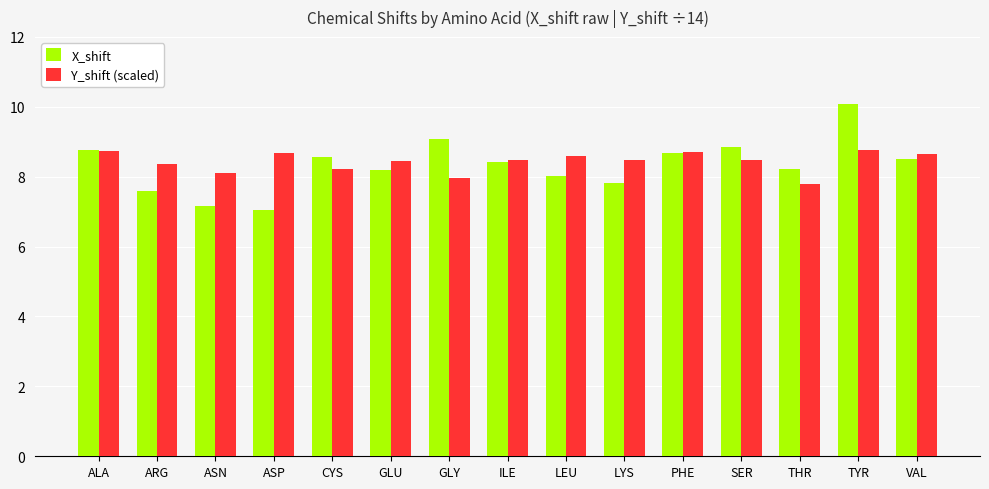

What is the value of the X_shift bar at the 12th from the left?

8.9